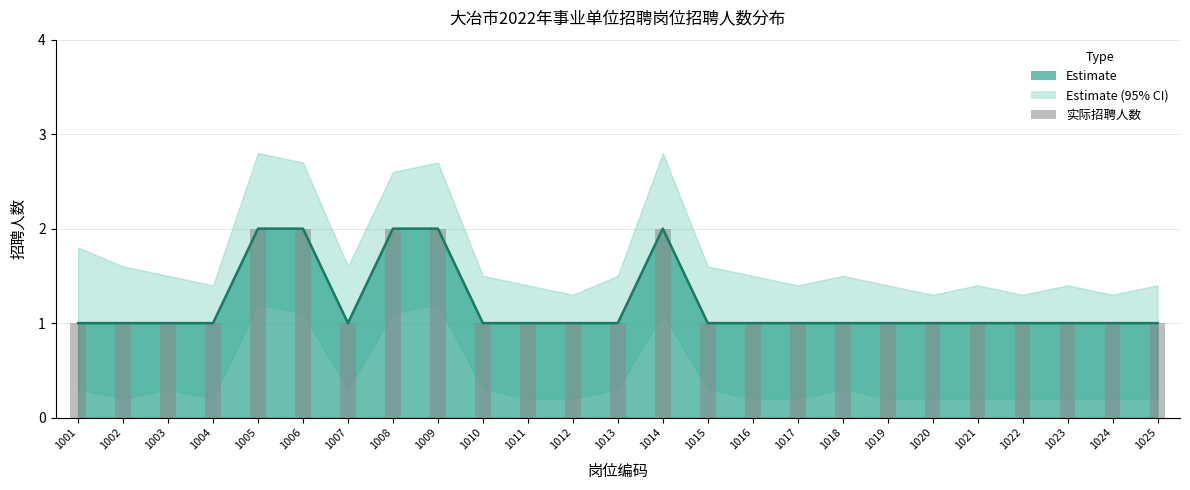

True or false: the data shows 1 at 1007.

True